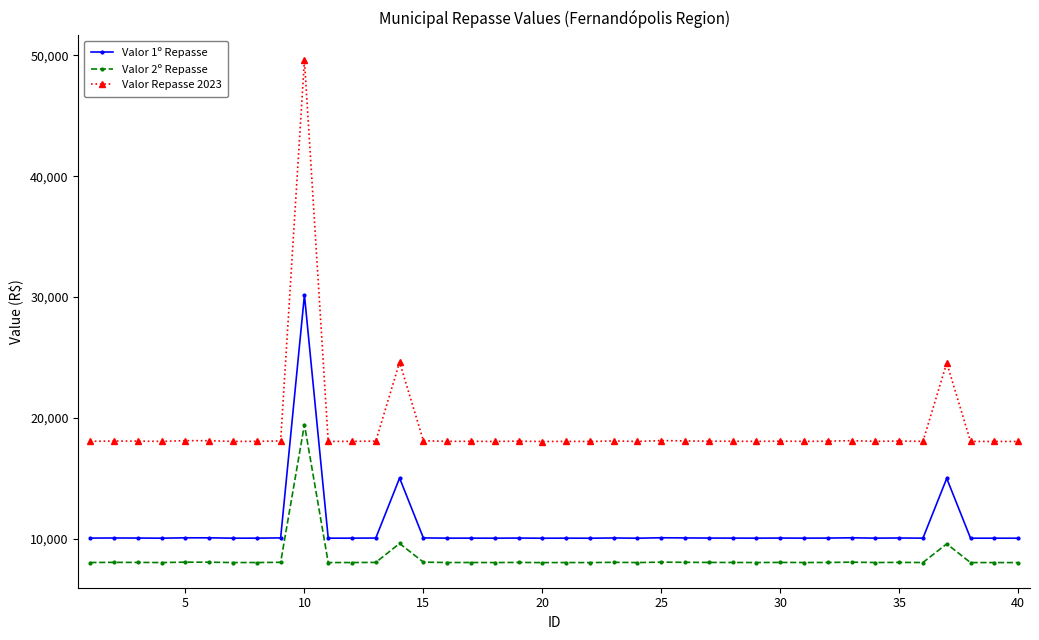

Which series has the widest spread of values?

Valor Repasse 2023